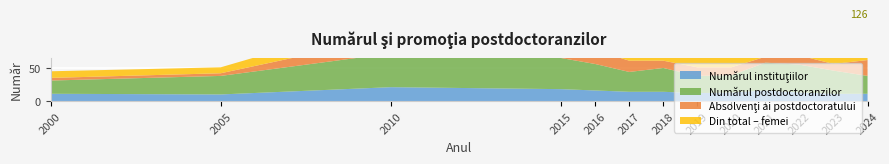

Reading right to left, list all the values displayed in this chart.

Numărul instituţiilor: 11	11	13	16	13	12	14	14	16	18	21	10	11
Numărul postdoctoranzilor: 27	35	42	42	26	26	36	30	40	47	51	28	20
Absolvenţi ai postdoctoratului: 24	10	14	9	12	13	11	17	21	14	25	4	4
Din total – femei: 14	16	21	22	17	16	24	22	20	22	29	9	10